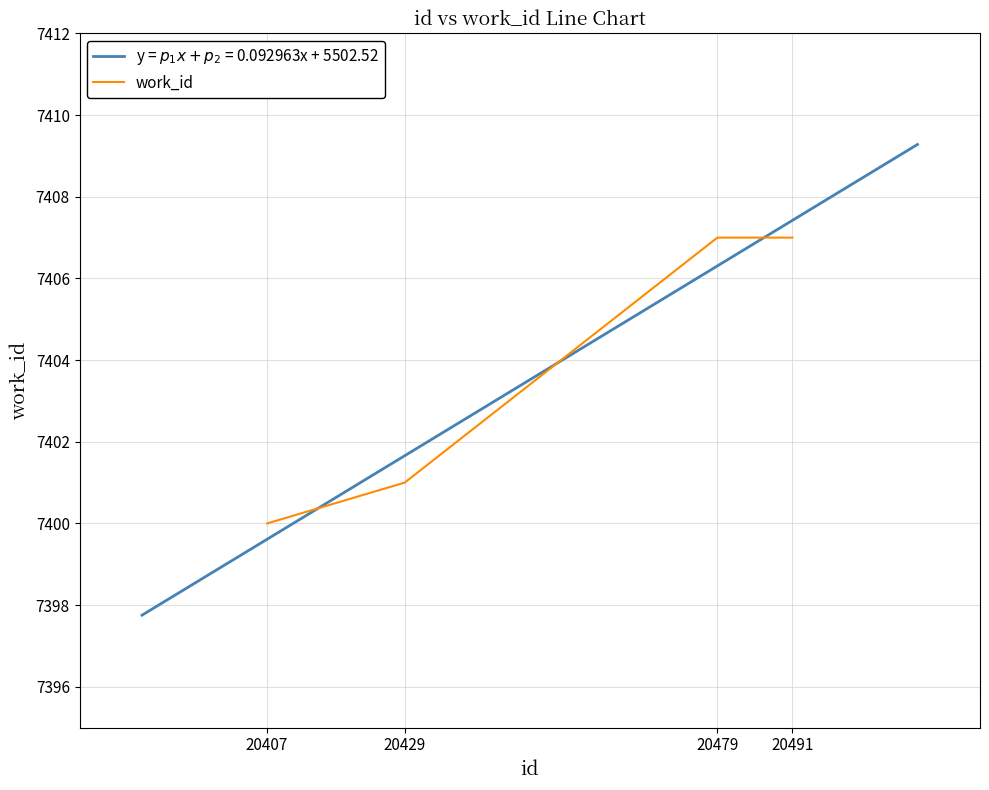

Is this an area chart (filled region under the line)?

No